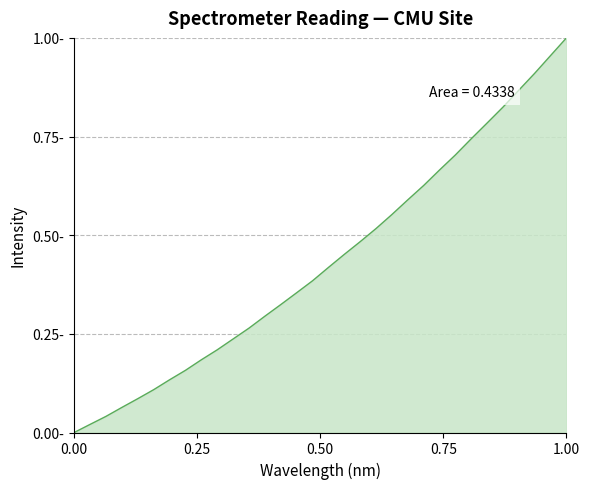

Does the chart display data point markers on the line(s)?

No